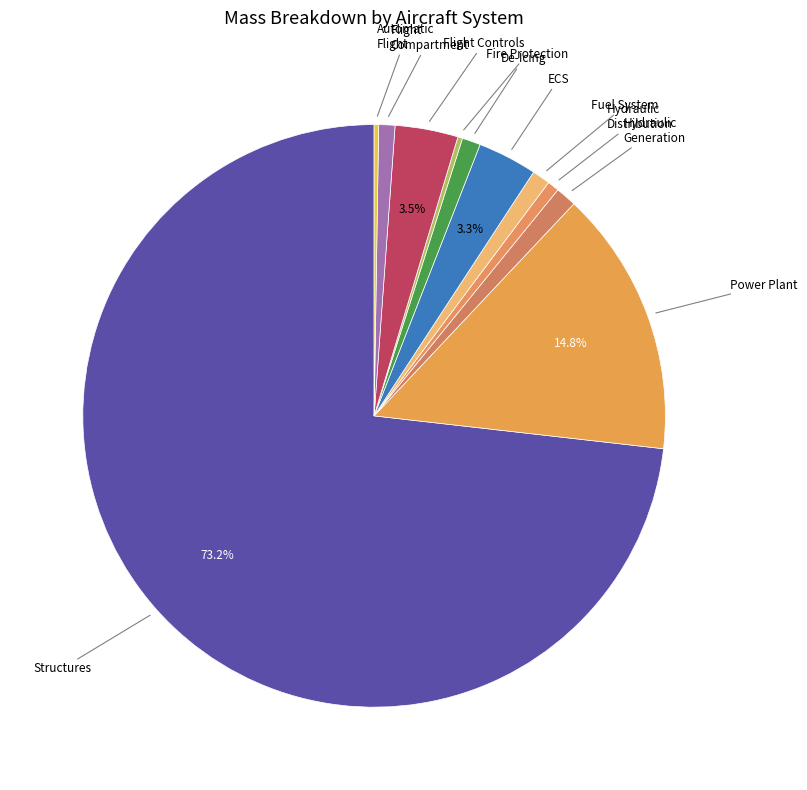

How many slices are in this pie chart?

11